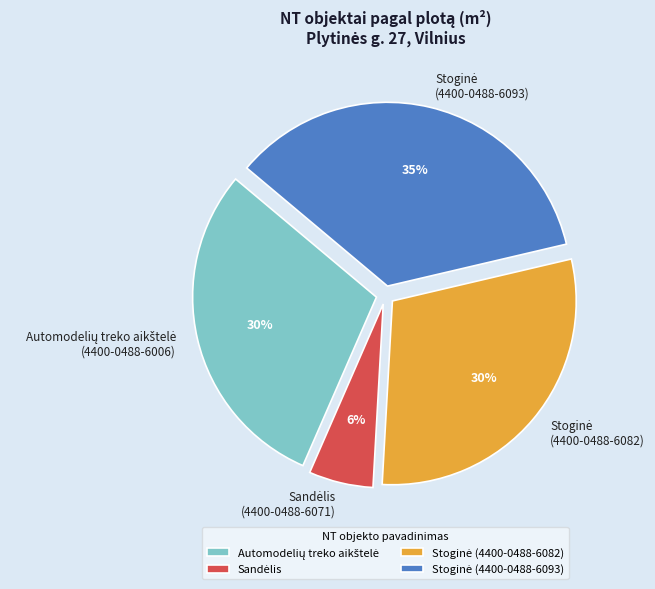

Is there a majority slice in this chart?

No